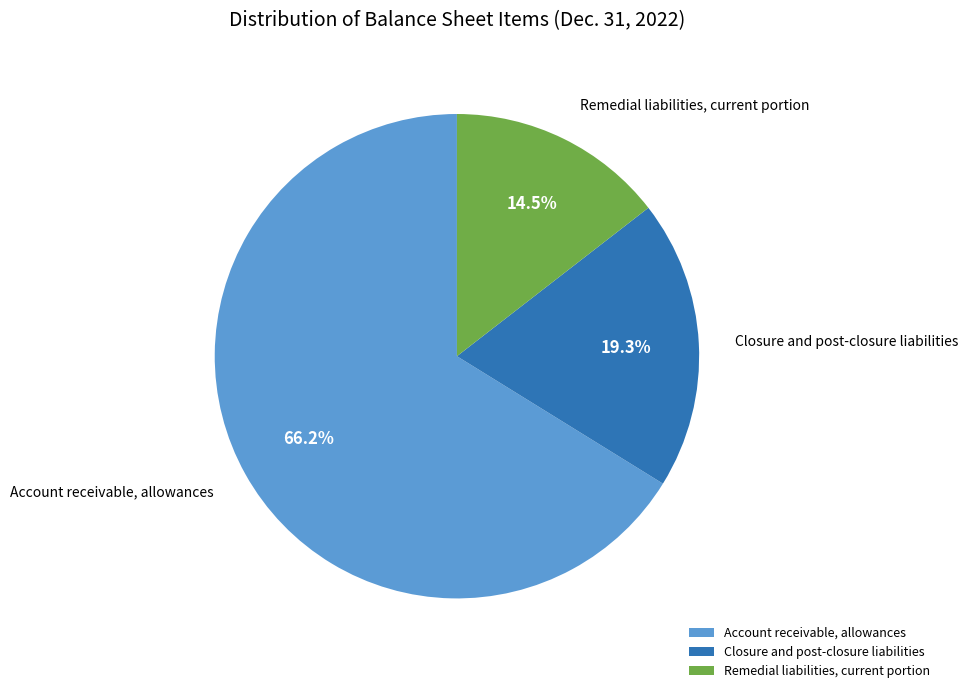

To the nearest percent, what percentage of the pie is Closure and post-closure liabilities?

19%